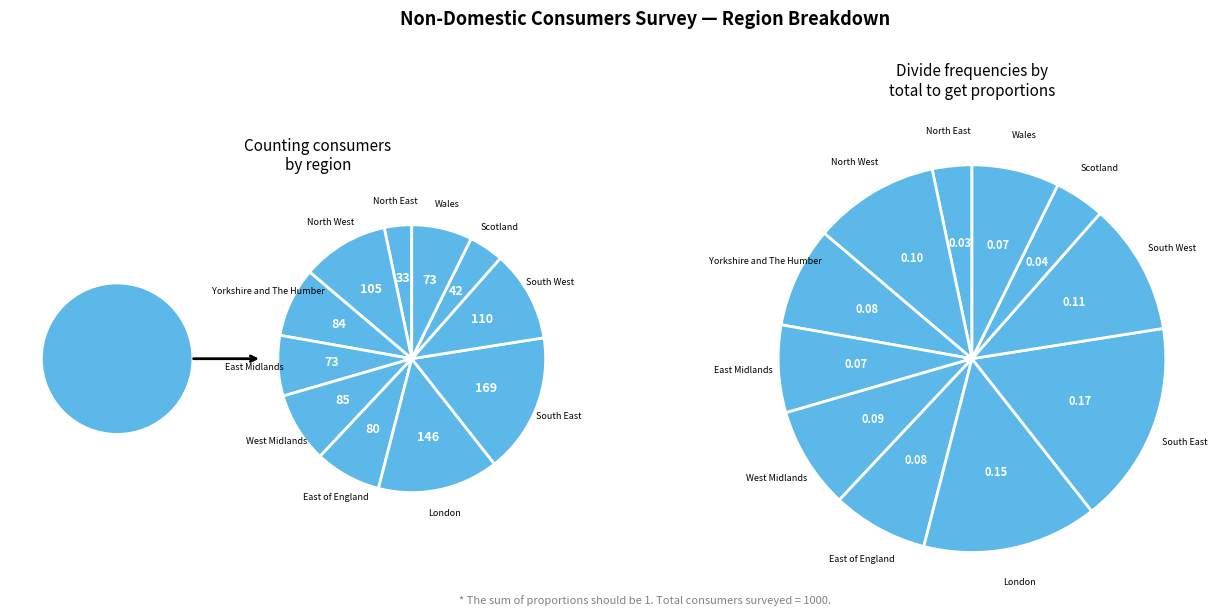

How many slices are in this pie chart?

11